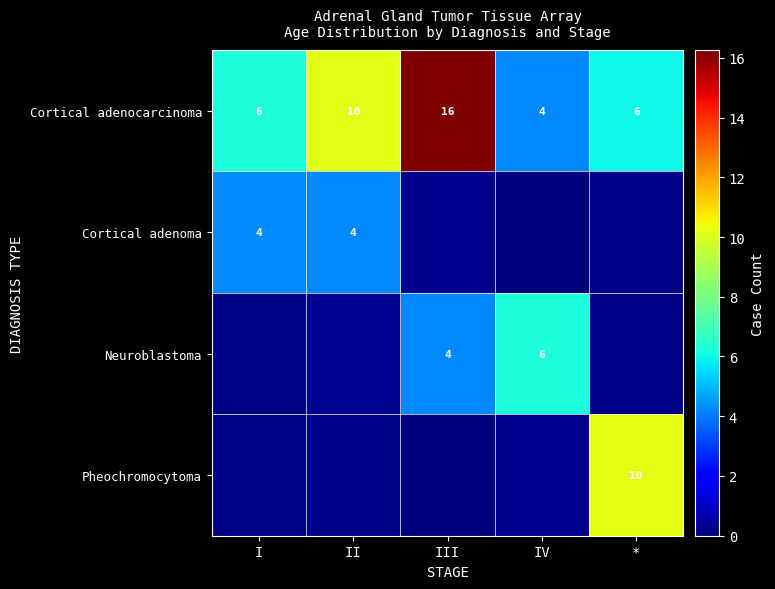

Which category has the lowest value in the Cortical adenocarcinoma series?

IV